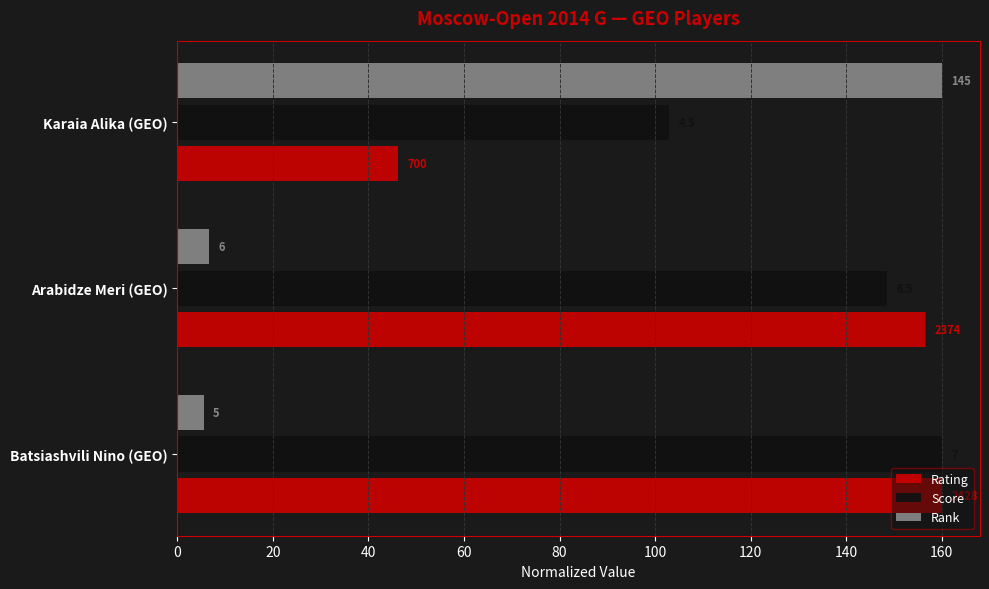

What are all the series names shown in the legend?

Rating, Score, Rank